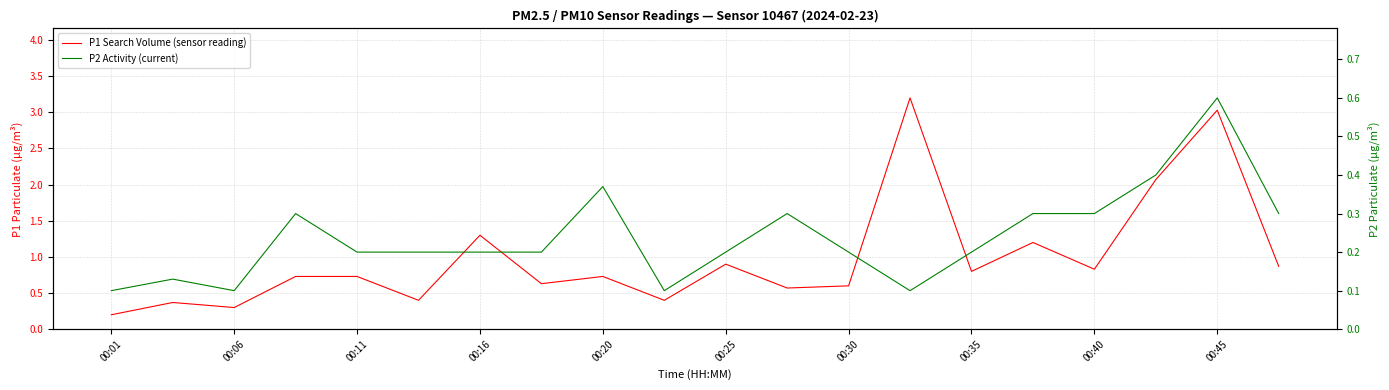

The value of P1 Search Volume (sensor reading) at 00:35 is 1.0. True or false?

False